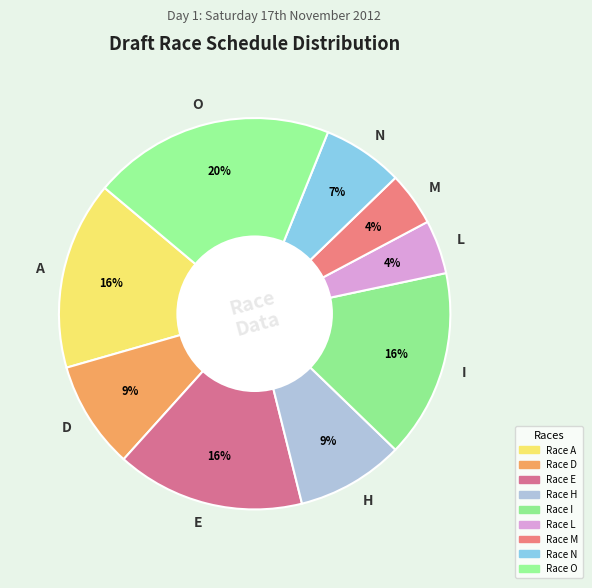

To the nearest percent, what is the difference between the largest and smallest slice percentages?

16%